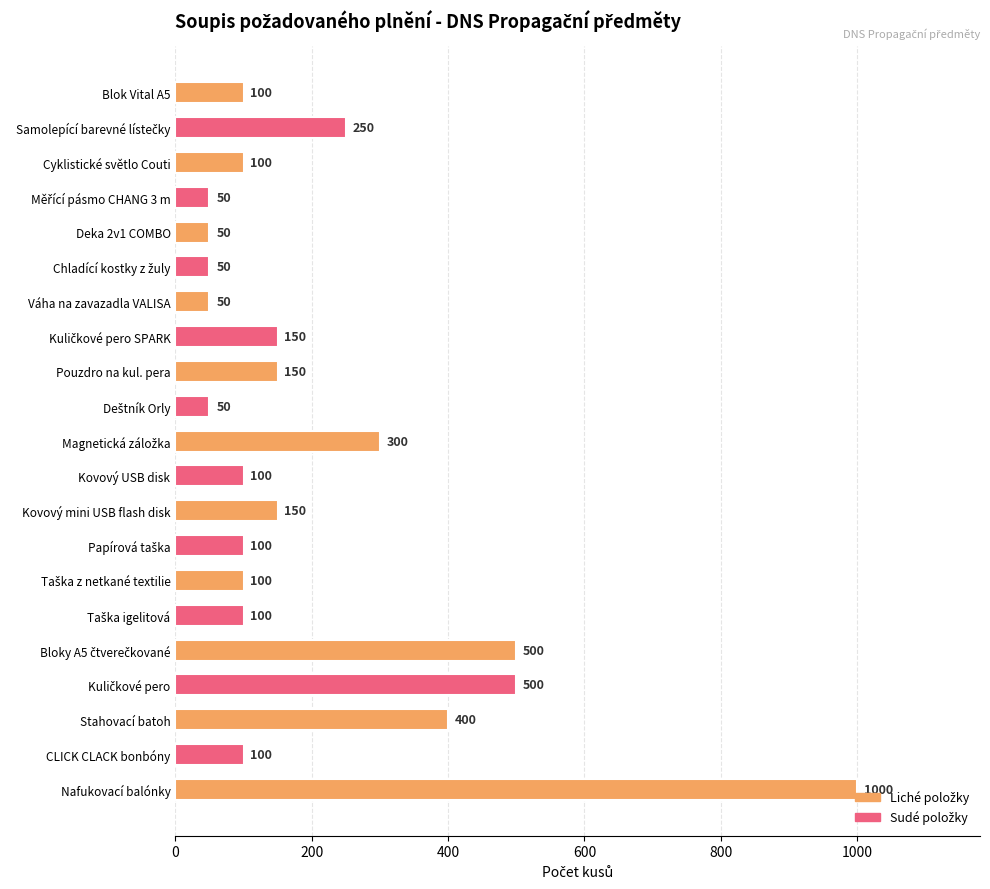

What is the greatest value displayed?

1000